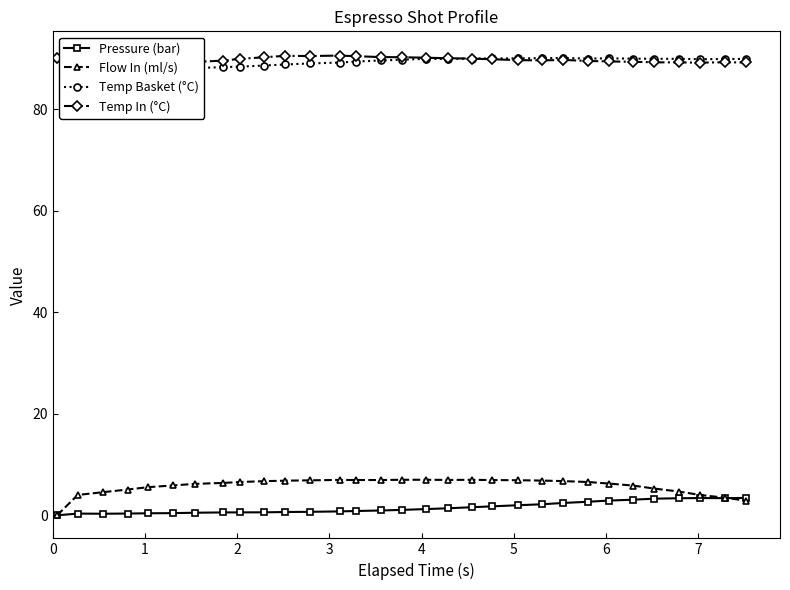

How many distinct data groups are displayed?

4